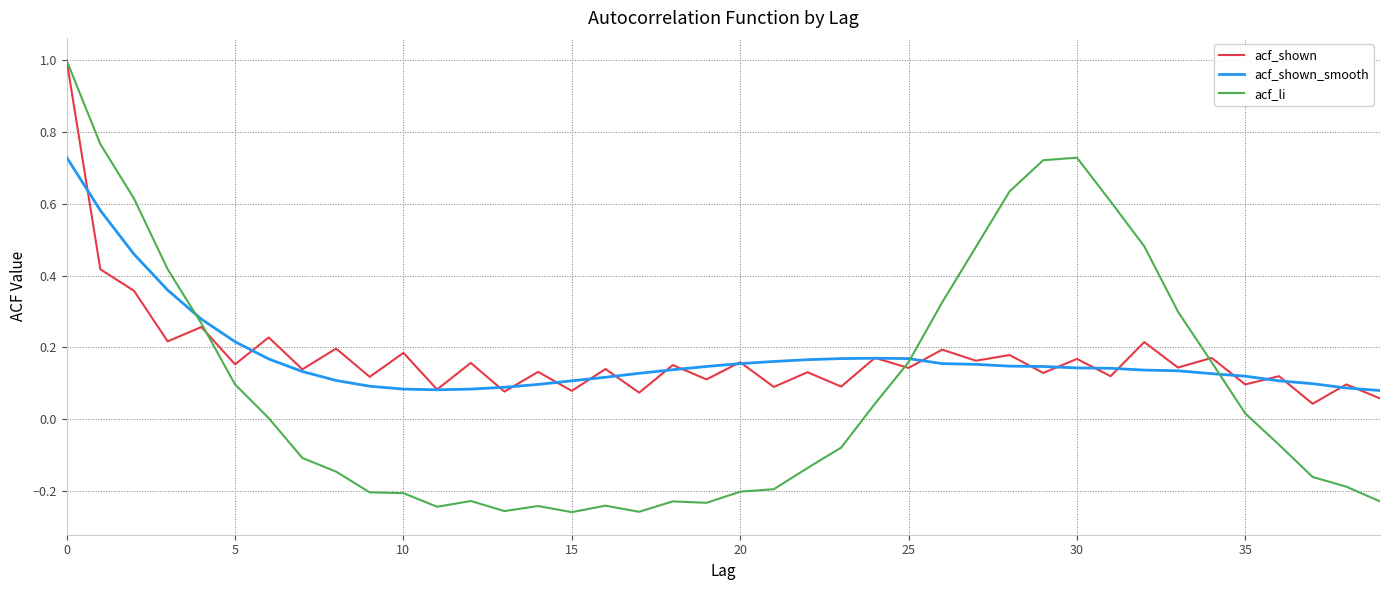

What is the highest value of the acf_li series?

1.0